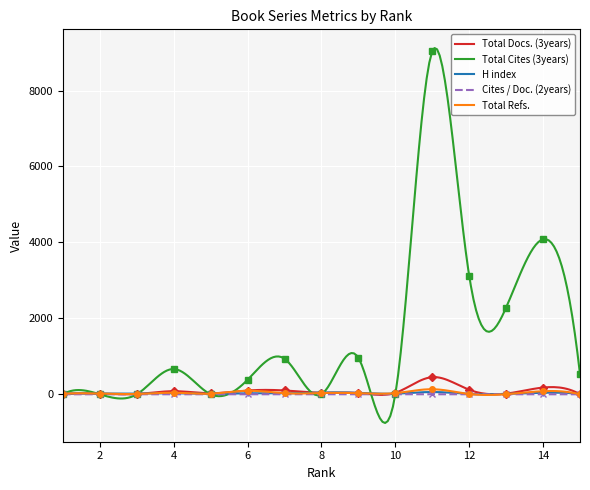

What is the difference between the highest and lowest values at 1?

19.0